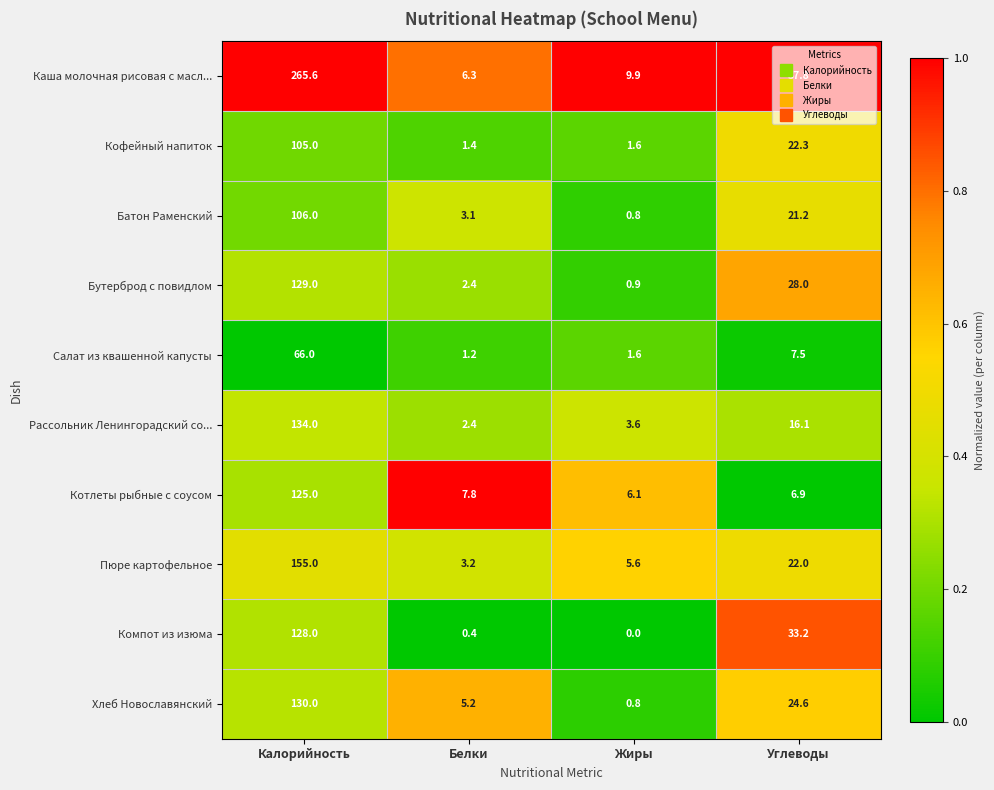

At which label is Каша молочная рисовая с масл... closest to 135?

Углеводы